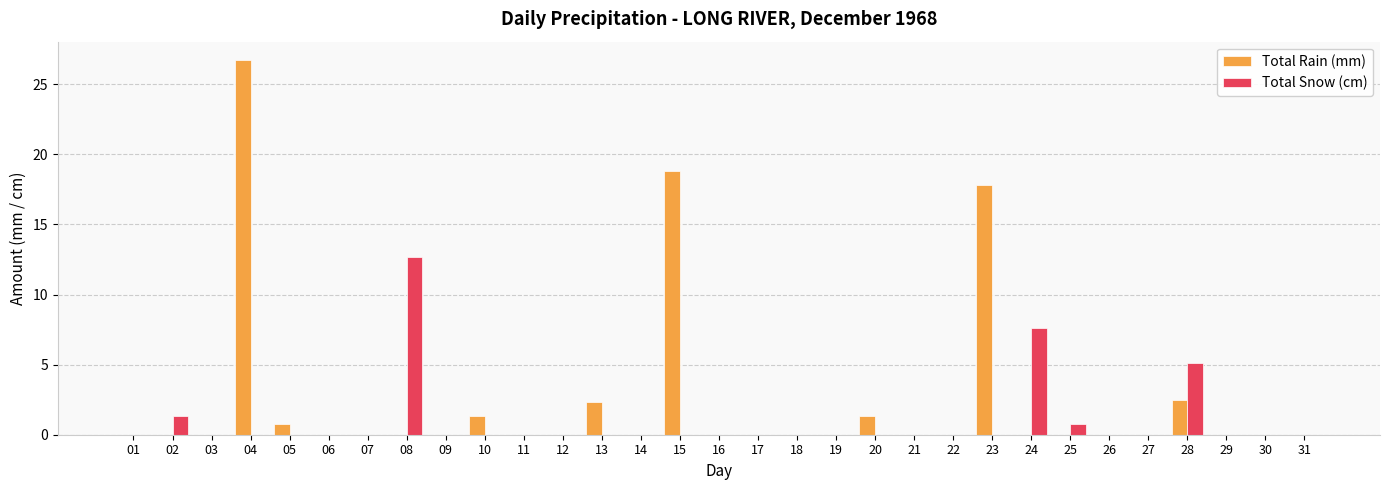

What is the sum of the Total Rain (mm) values at 13 and 17?

2.3